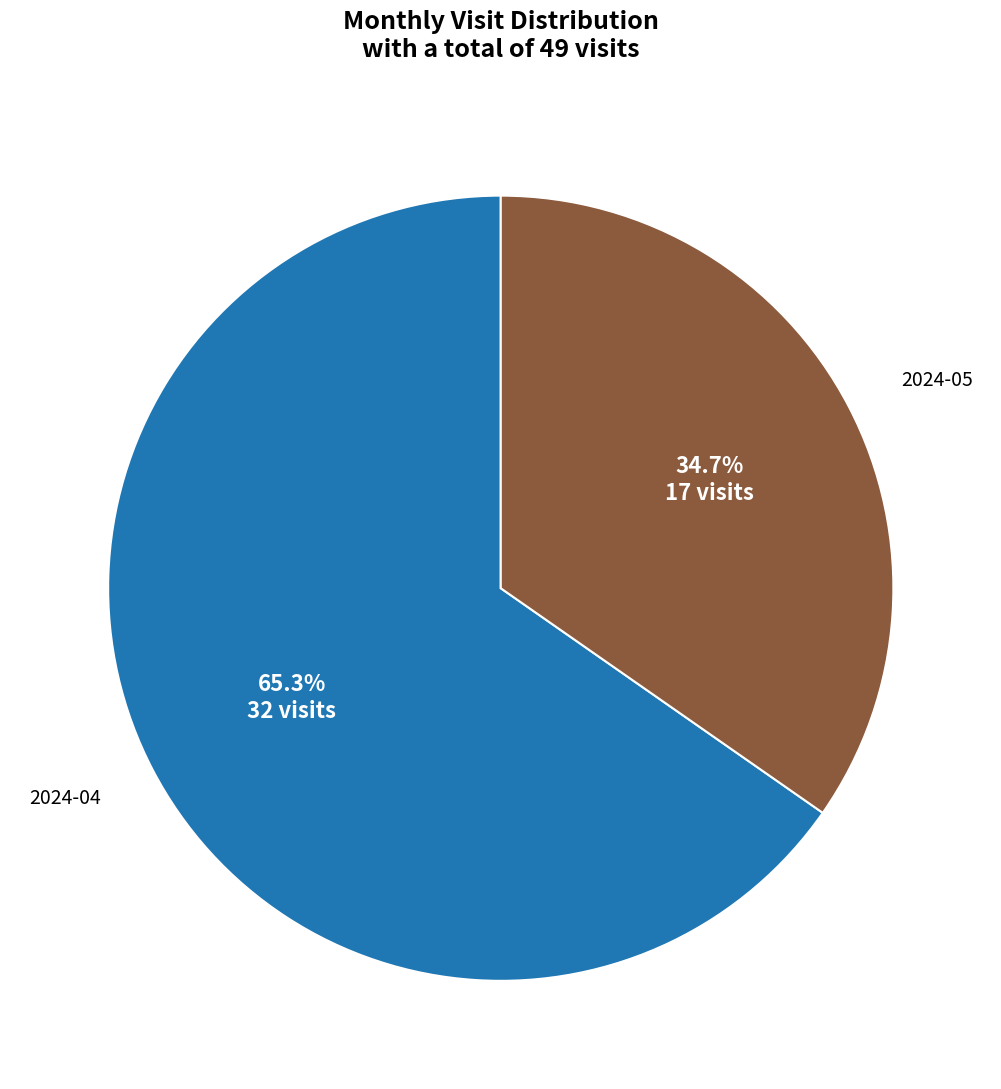

Is there any slice that represents more than half of the pie?

Yes